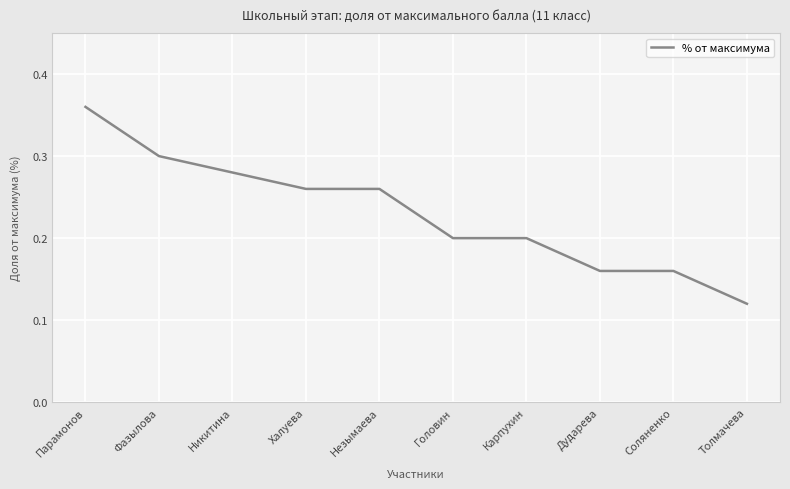

What position from the right is Никитина?

8